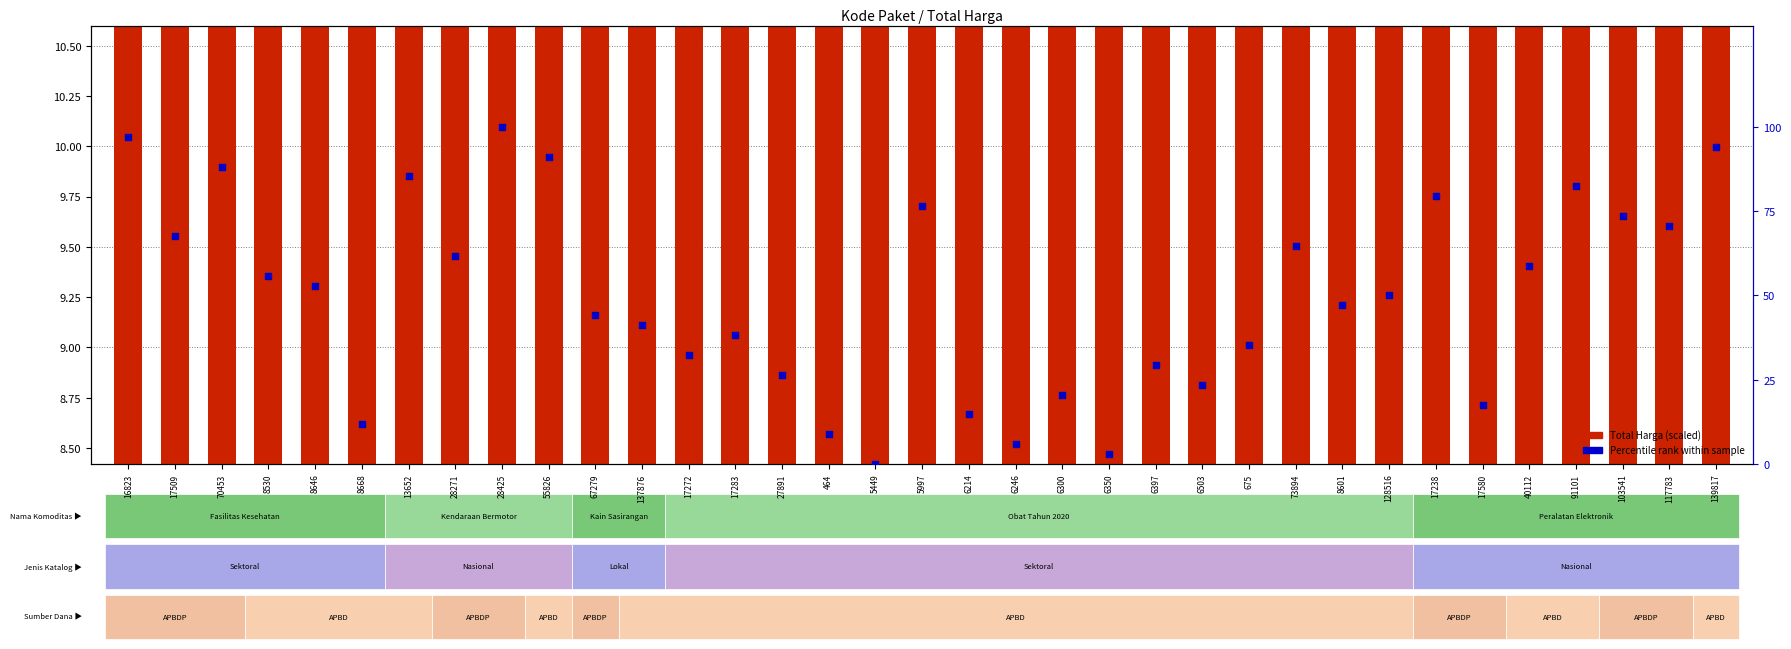

Which series reaches the minimum Y coordinate?

Percentile rank